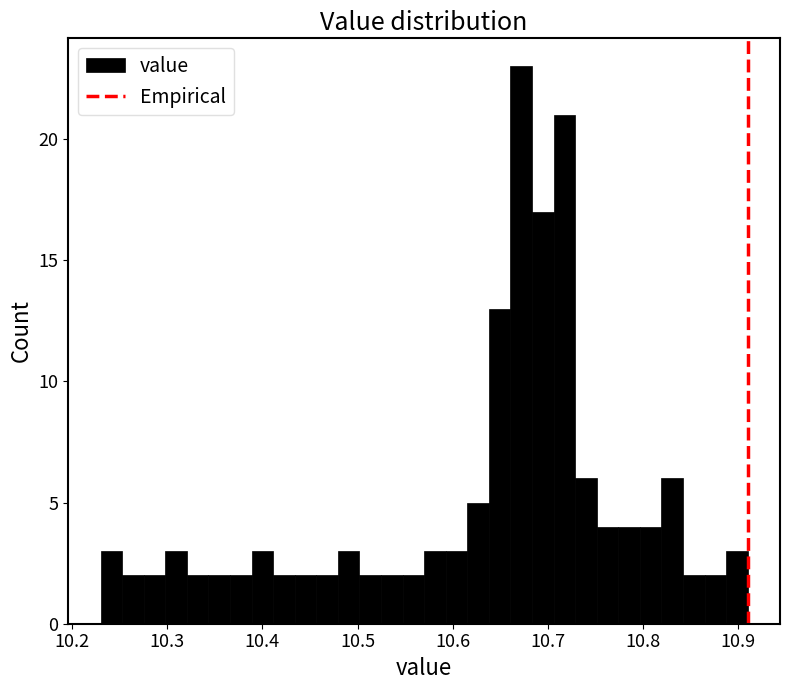

Read against the x-axis, roughly where is the centre of the tallest bar?

10.67